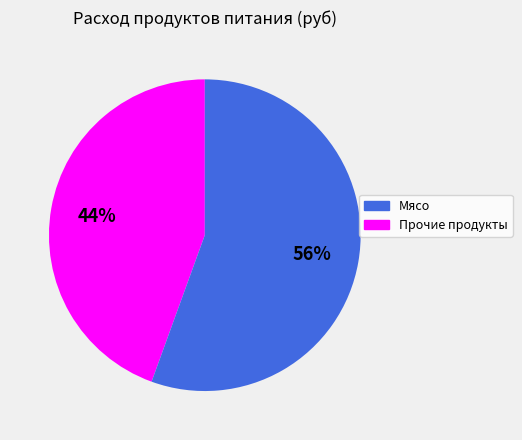

Is there a majority slice in this chart?

Yes